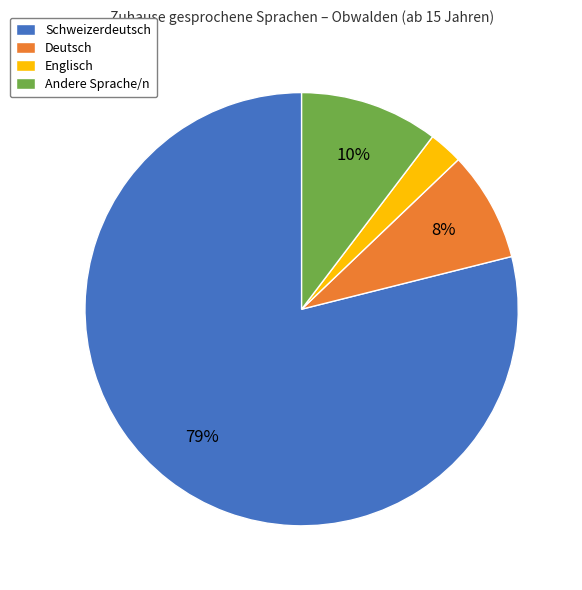

To the nearest percent, what is the difference between the Deutsch and Andere Sprache/n slice percentages?

2%